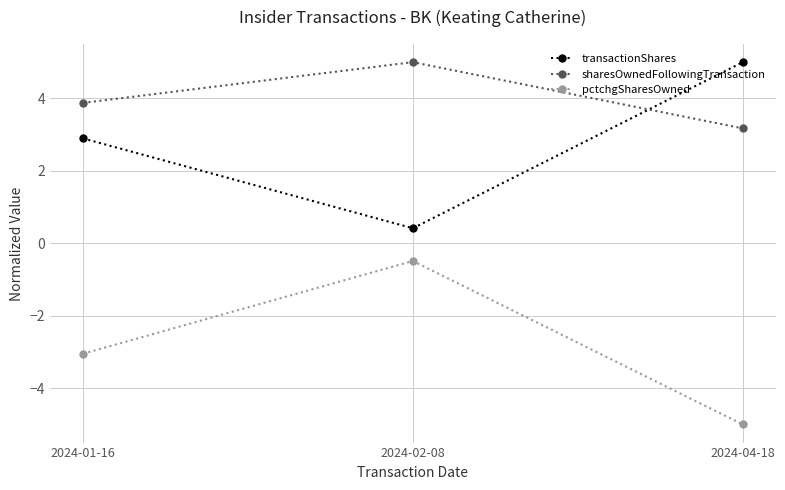

How many lines are shown in the chart?

3